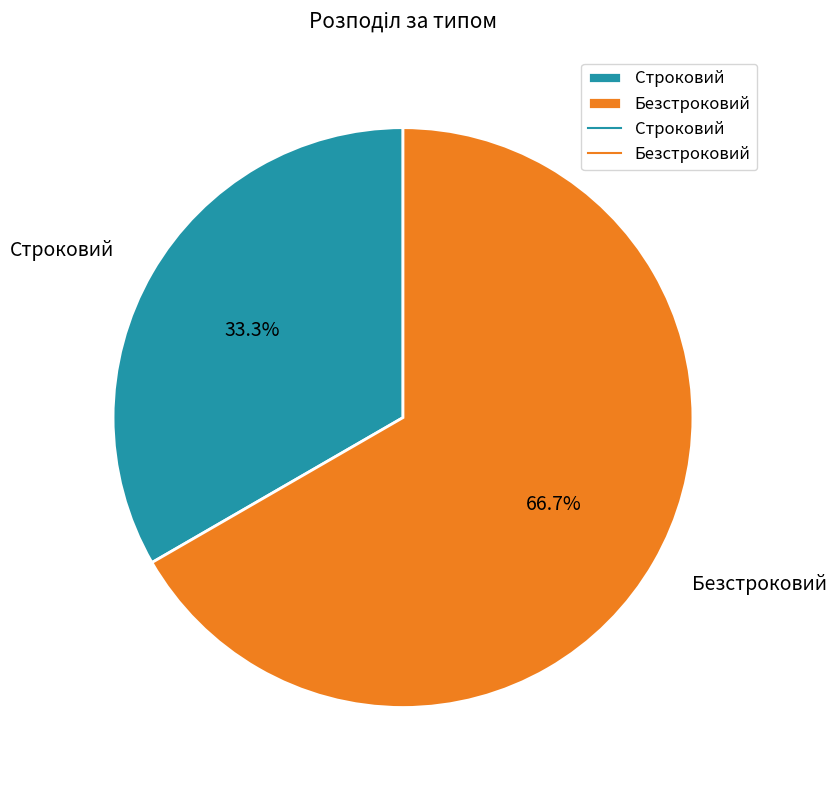

Is it true that Строковий is 20% of the pie?

False